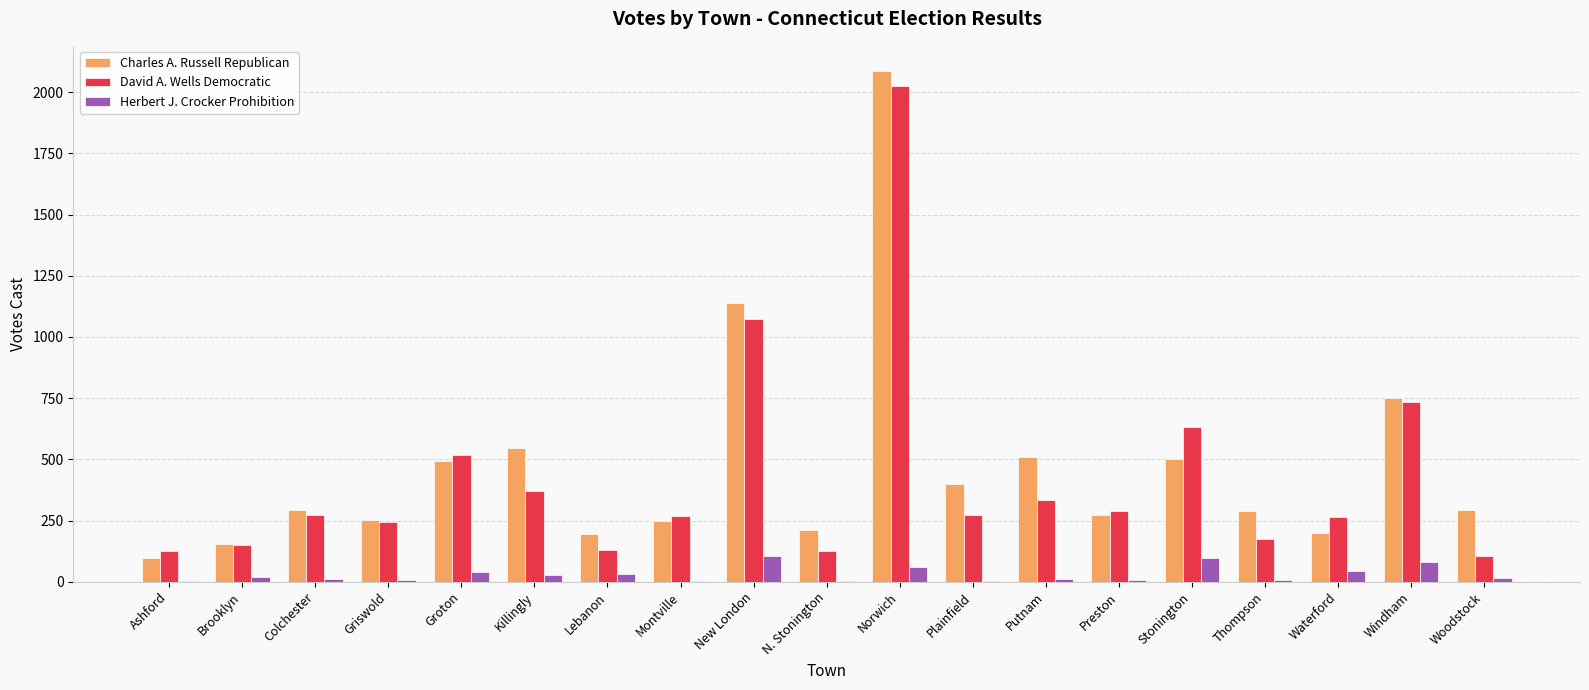

What is the highest value of the Charles A. Russell Republican series?

2085